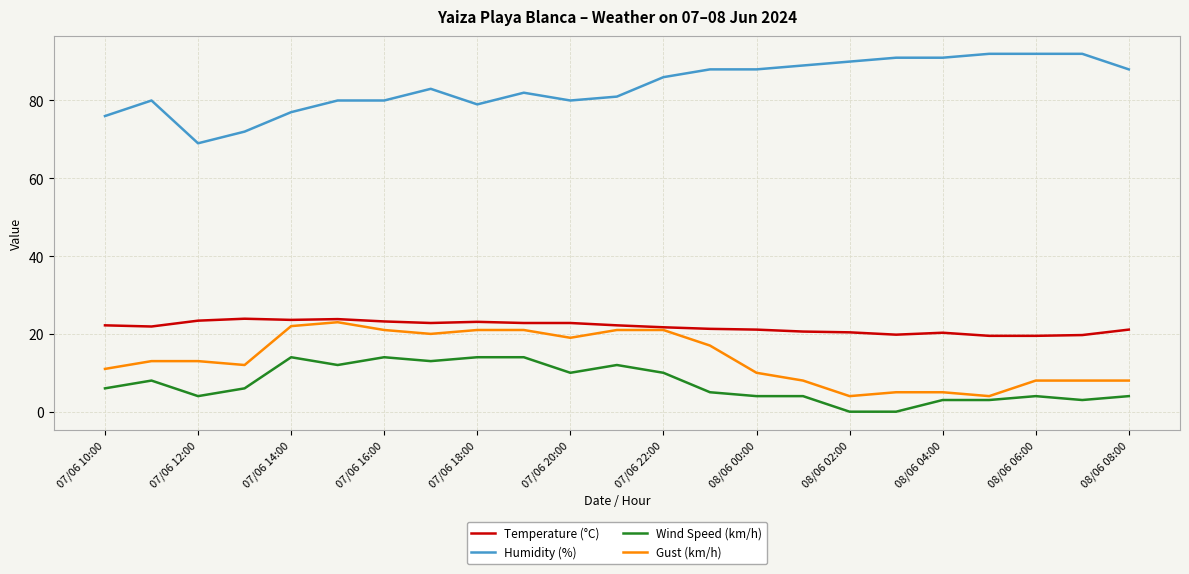

What is the maximum value shown in the chart?

92.0